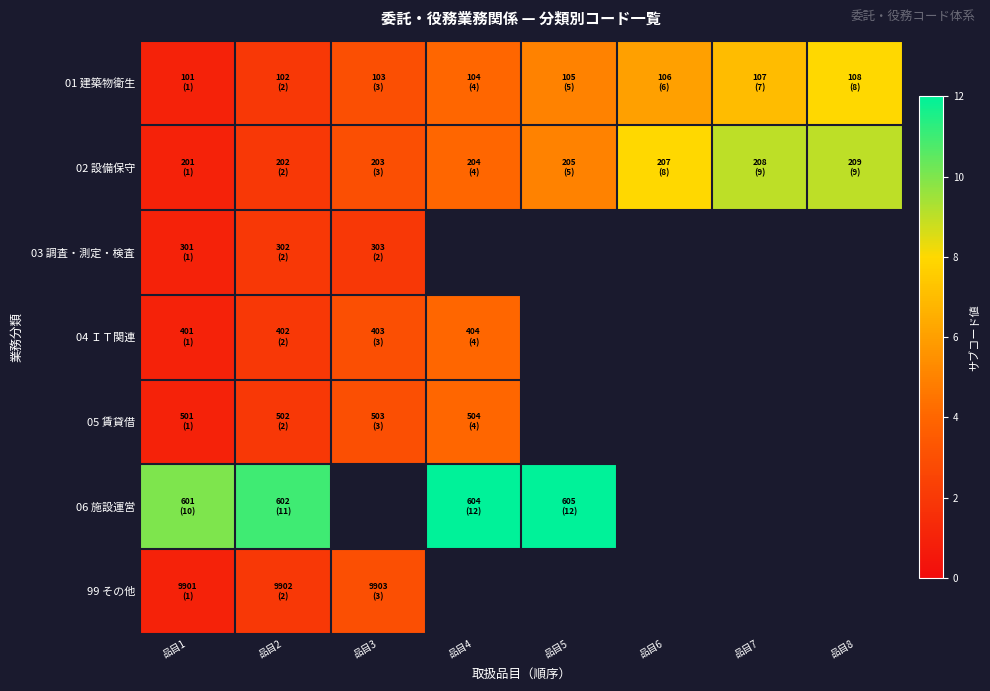

Rank the categories by 02 設備保守 value from lowest to highest.

品目1, 品目2, 品目3, 品目4, 品目5, 品目6, 品目7, 品目8